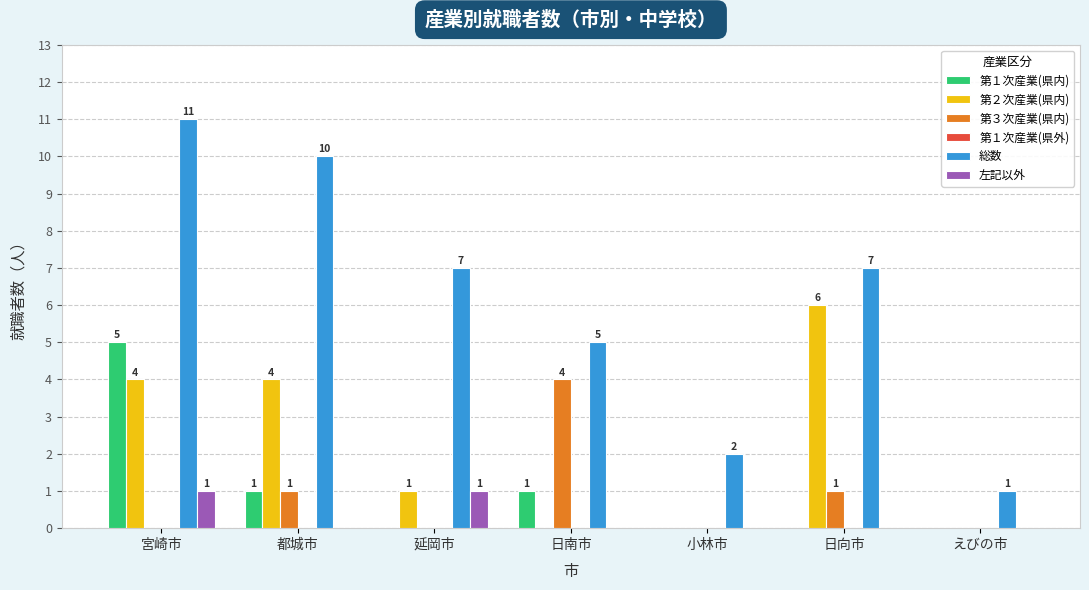

What is the maximum value for 第１次産業(県内)?

5